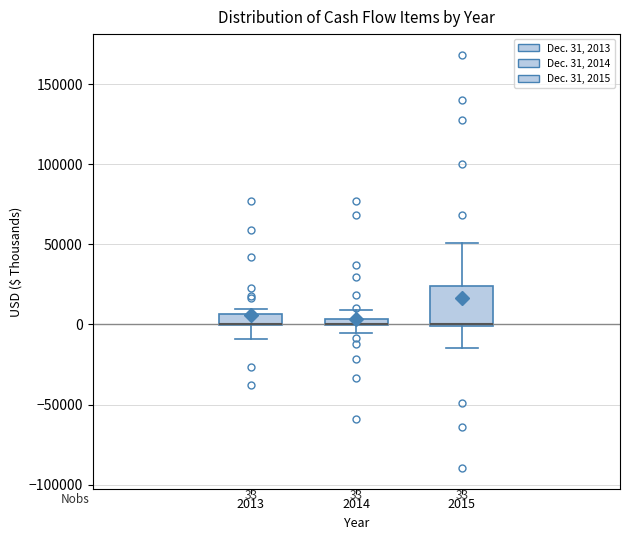

Which box is the tallest, from its lower edge to its upper edge?

2015